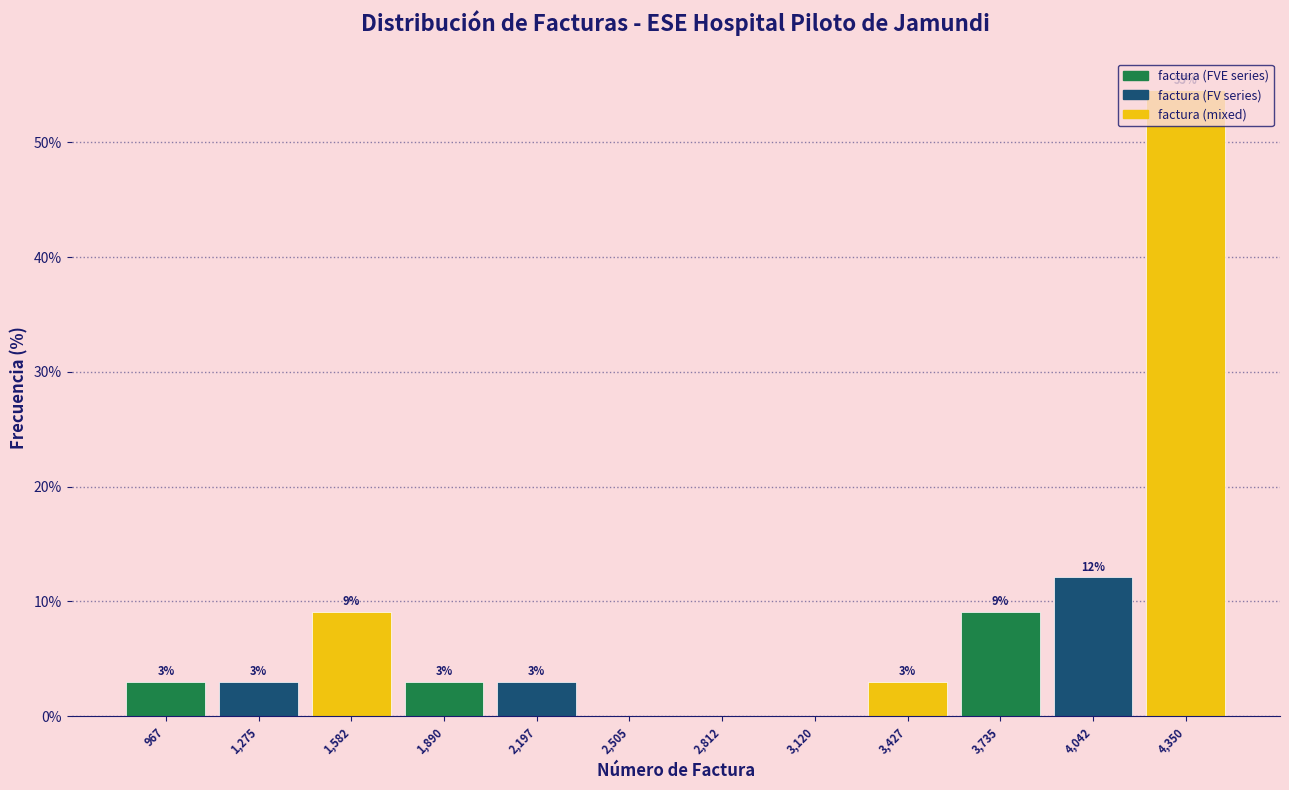

Which range on the x-axis has the tallest bar?

4200 to 4500